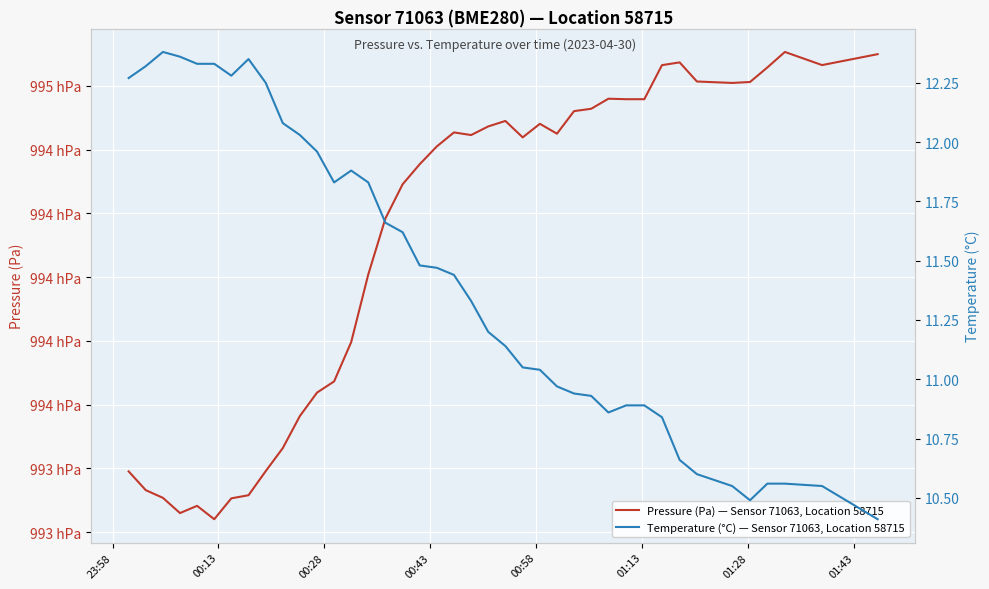

How many values in the Pressure (Pa) — Sensor 71063, Location 58715 series exceed 99455?

20